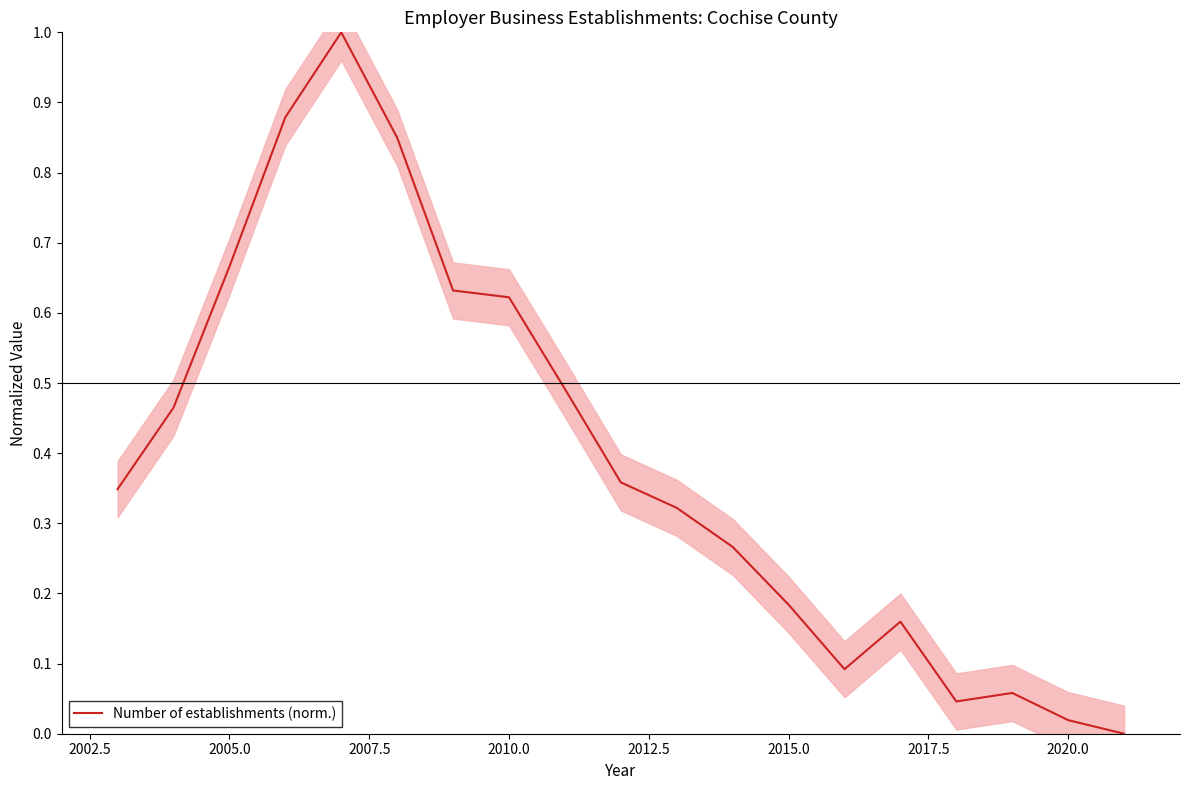

Is this an area chart (filled region under the line)?

No